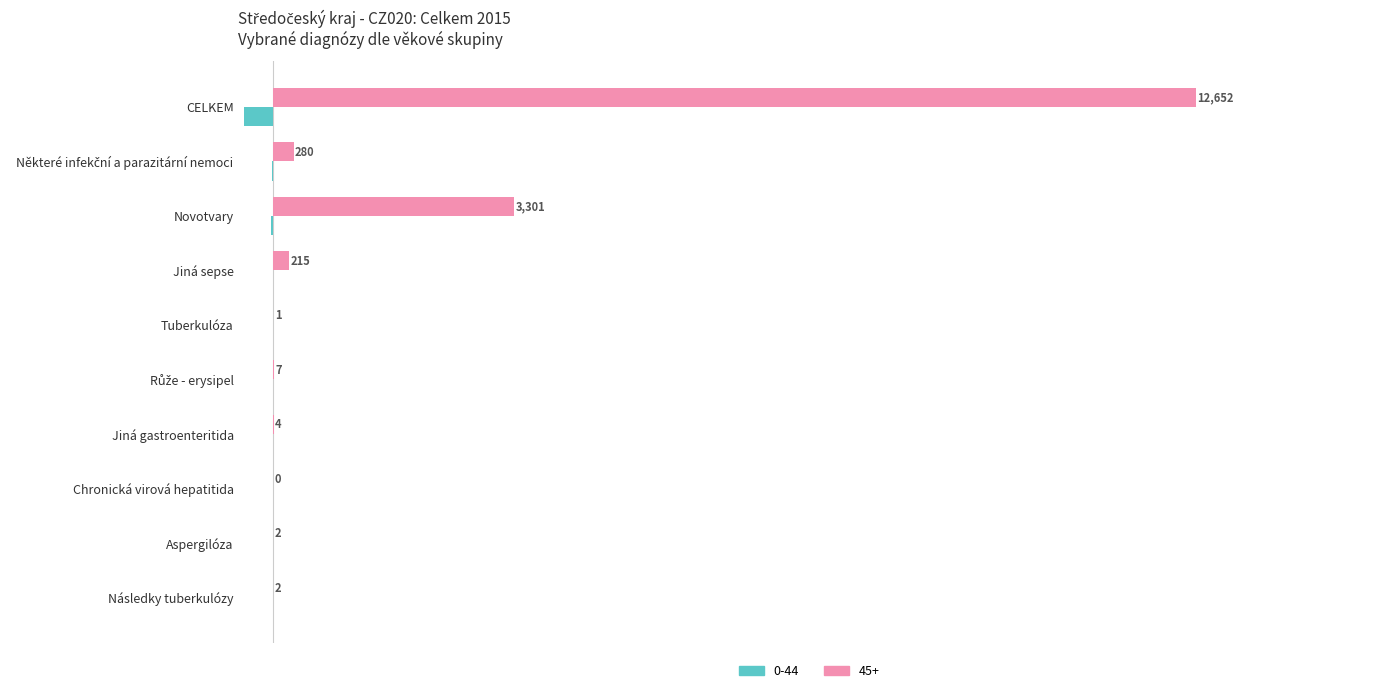

Is the value of 0-44 at CELKEM greater than the value of 45+ at CELKEM?

No